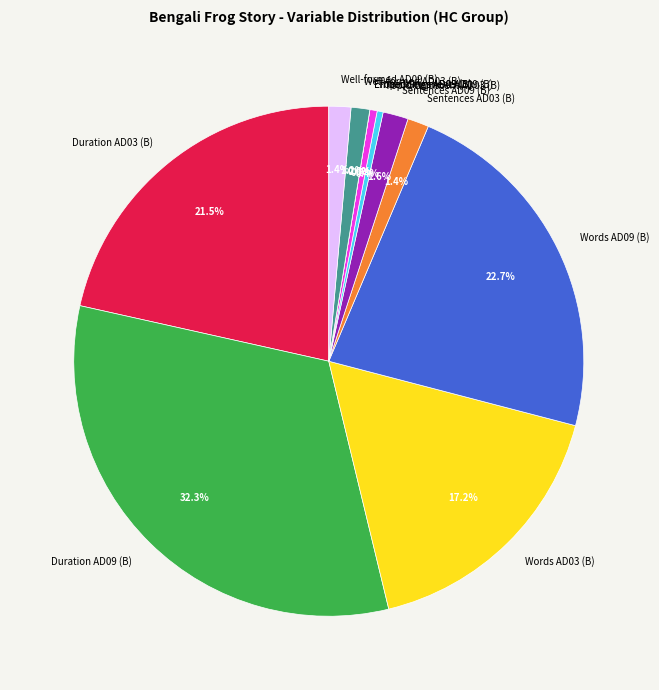

The Sentences AD09 (B) slice represents 11% of the pie. True or false?

False